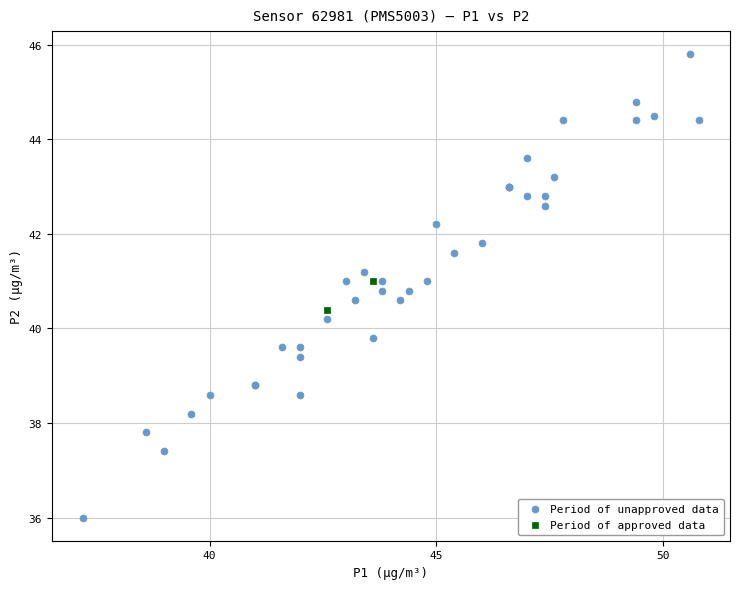

Which series reaches the maximum Y coordinate?

Period of unapproved data